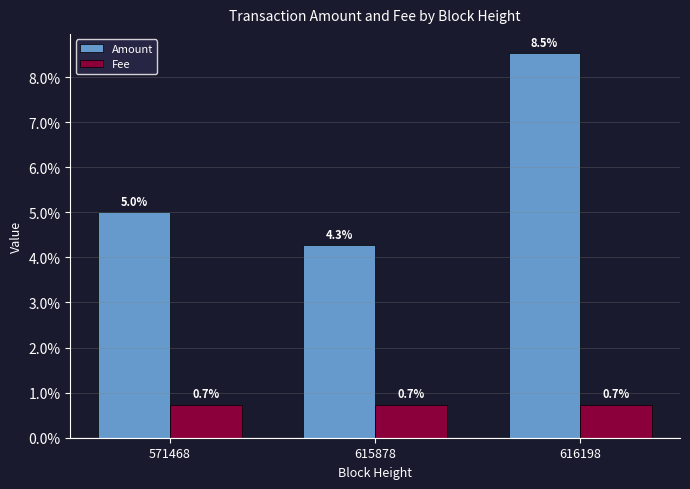

What are all the series names shown in the legend?

Amount, Fee